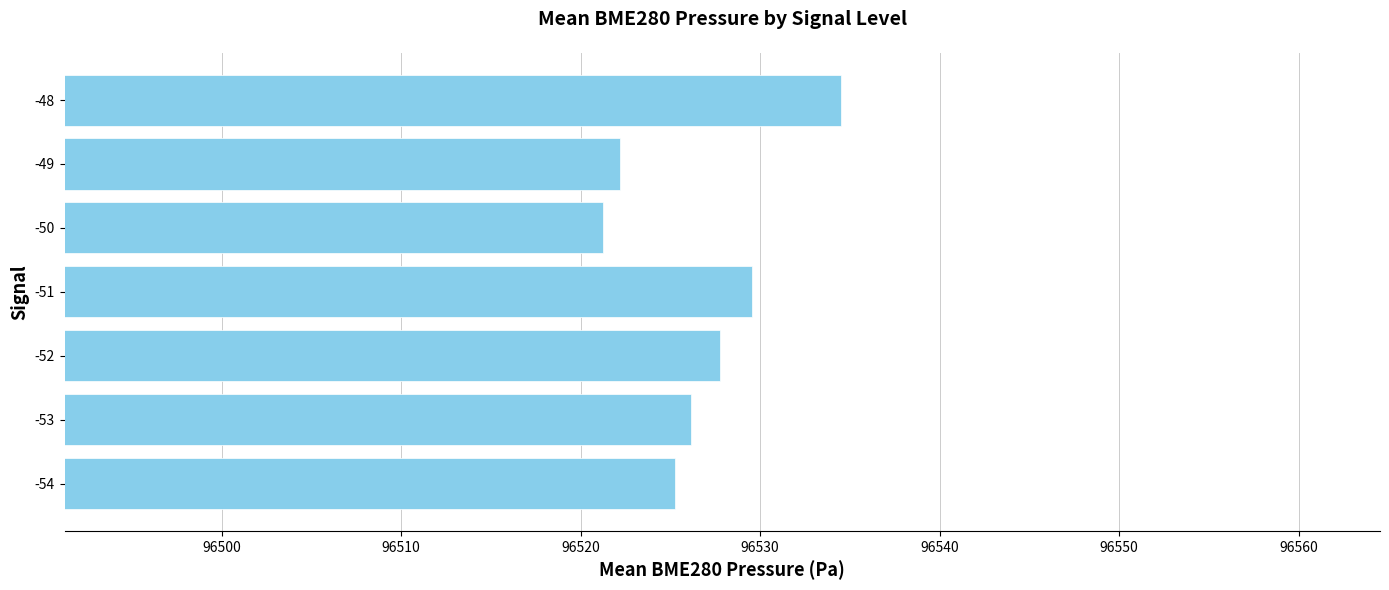

List the labels in order of value, smallest first.

-50, -49, -54, -53, -52, -51, -48